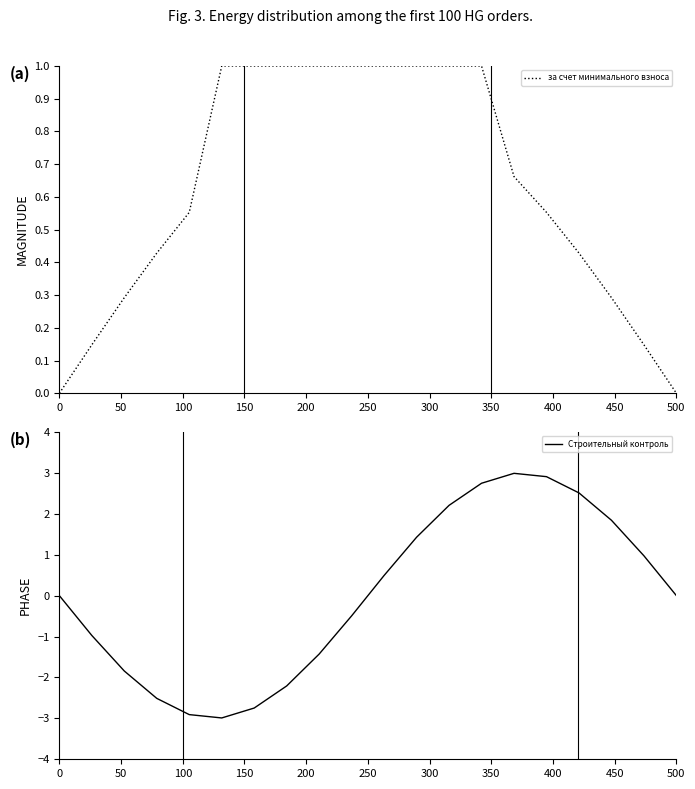

What is the lowest value of the Строительный контроль series?

-3.0